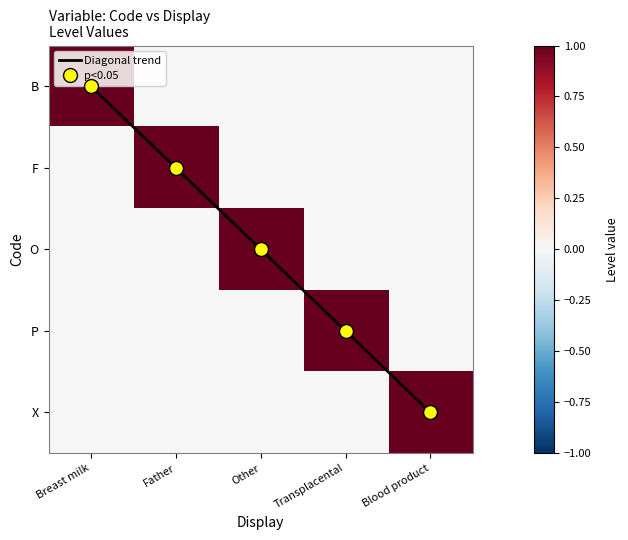

How many data points in Diagonal trend are less than 2?

2